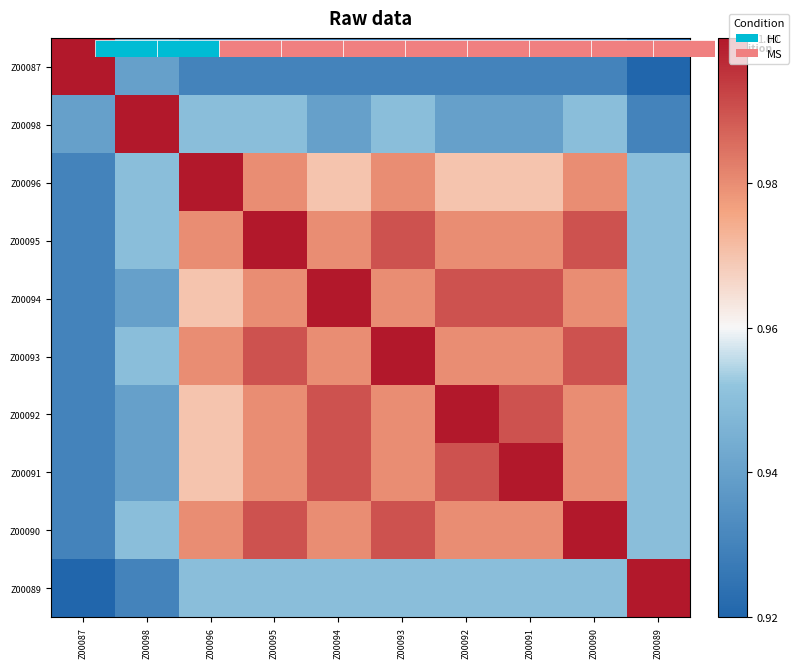

What is the smallest value displayed?

0.9